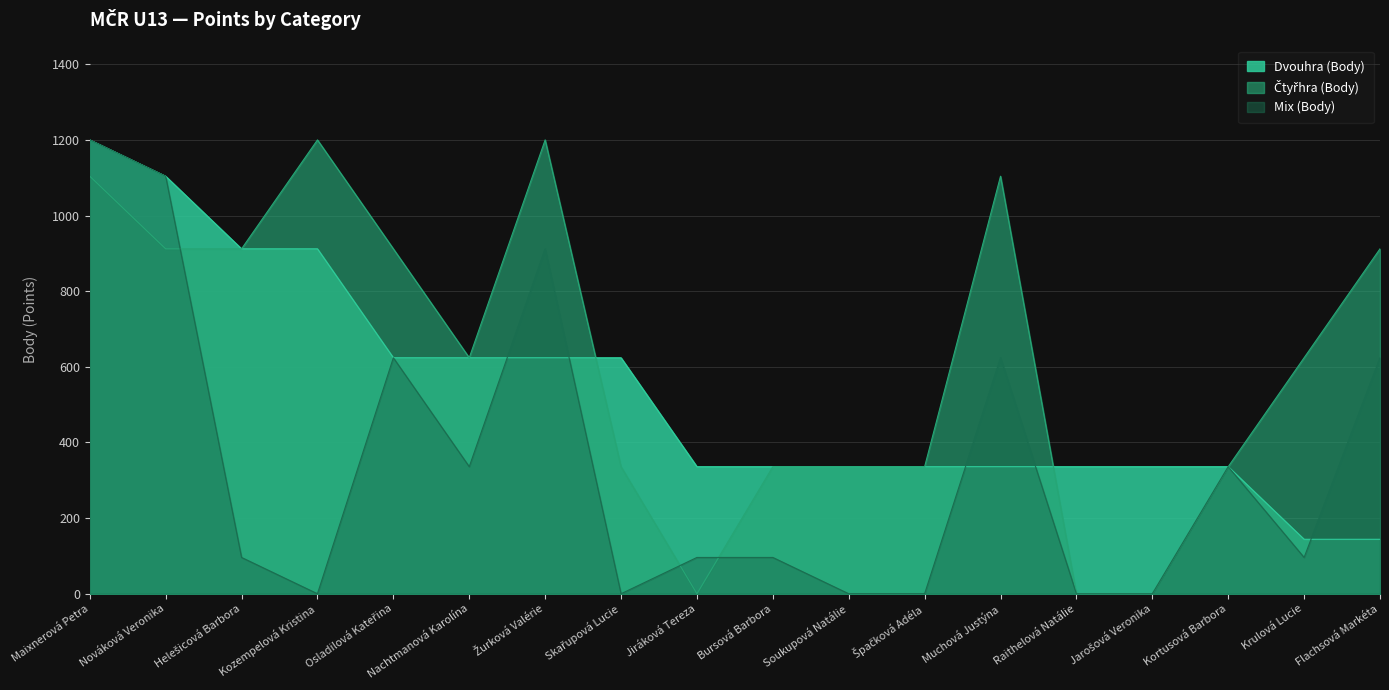

Does the chart have visible grid lines?

Yes